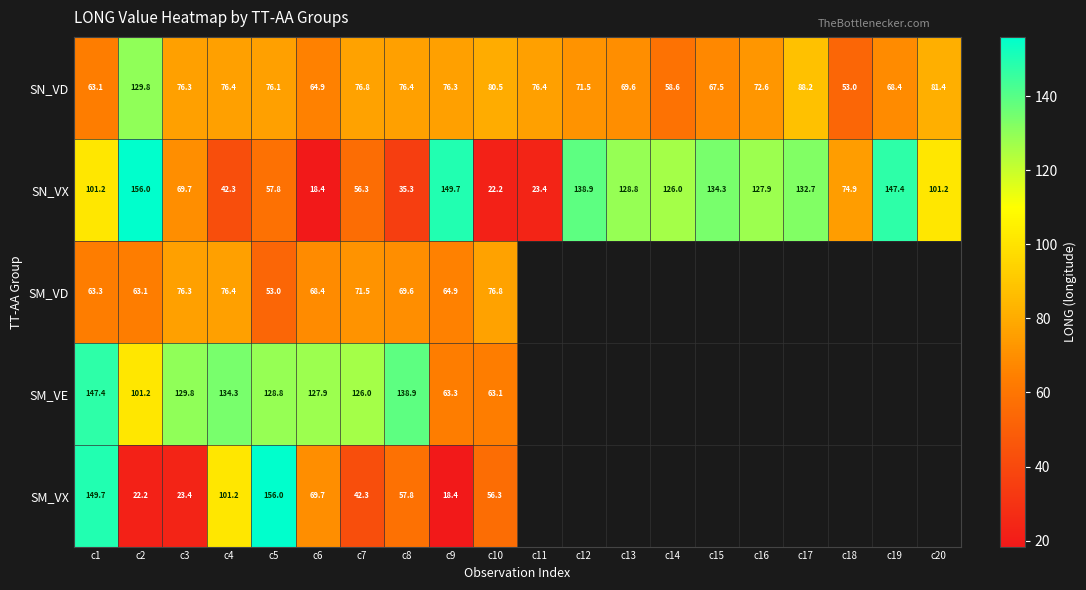

What is the total value across all series at c2?

472.3